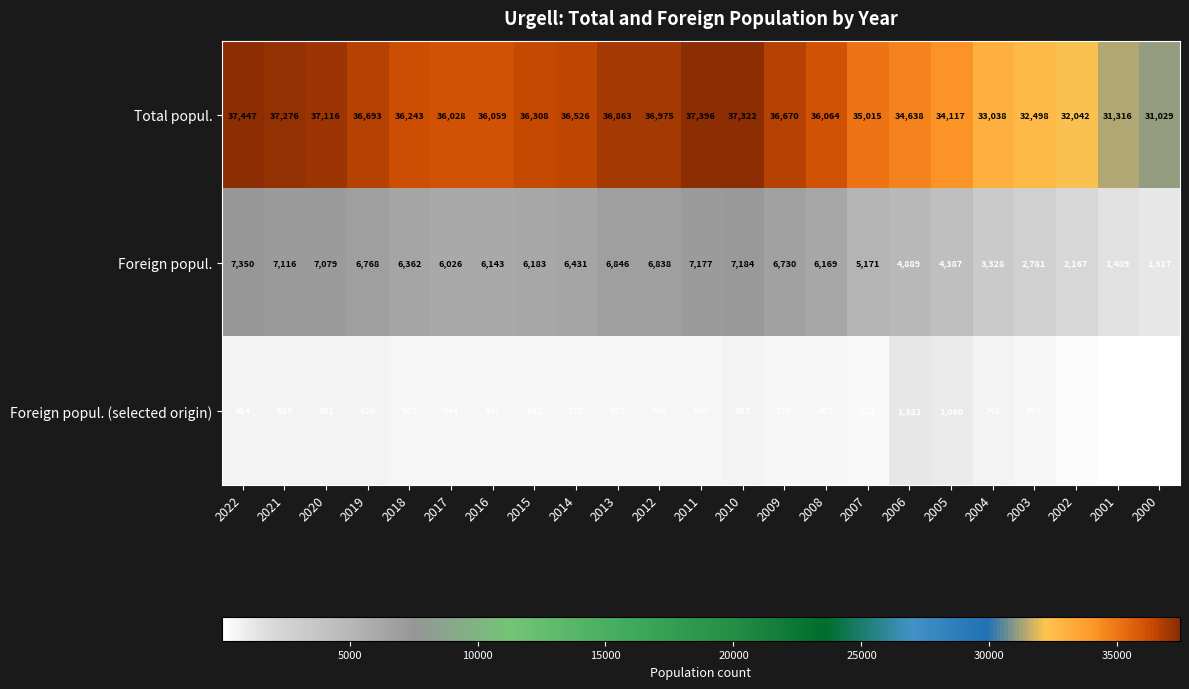

The Total popul. series shows 36526 at 2014. True or false?

True